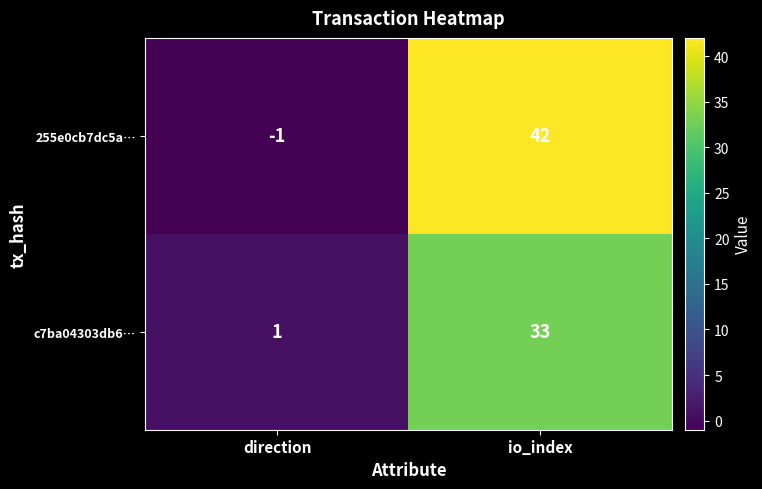

True or false: 255e0cb7dc5a… has a value of 29 at io_index.

False